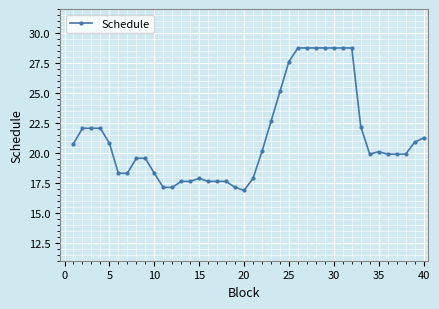

True or false: there are more than 0 points higher than both neighbors.

True